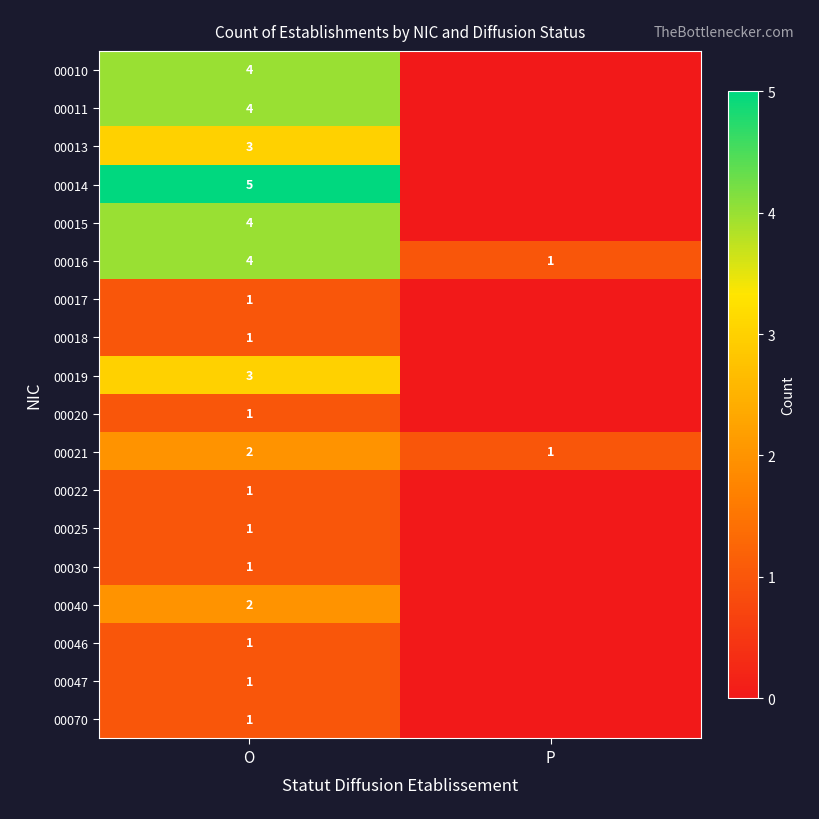

The 00019 series shows 4 at O. True or false?

False